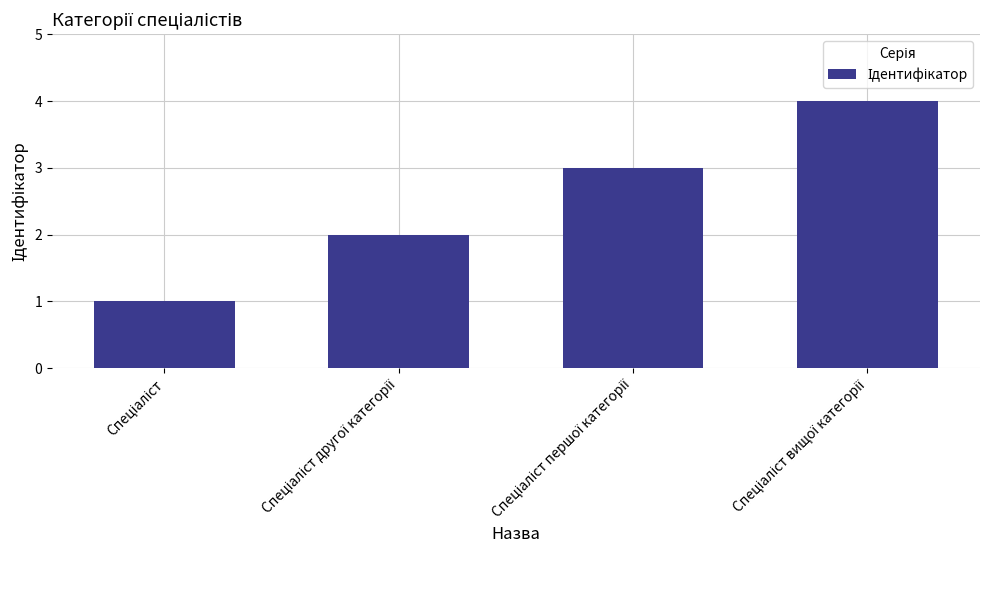

What is the sum of all values?

10